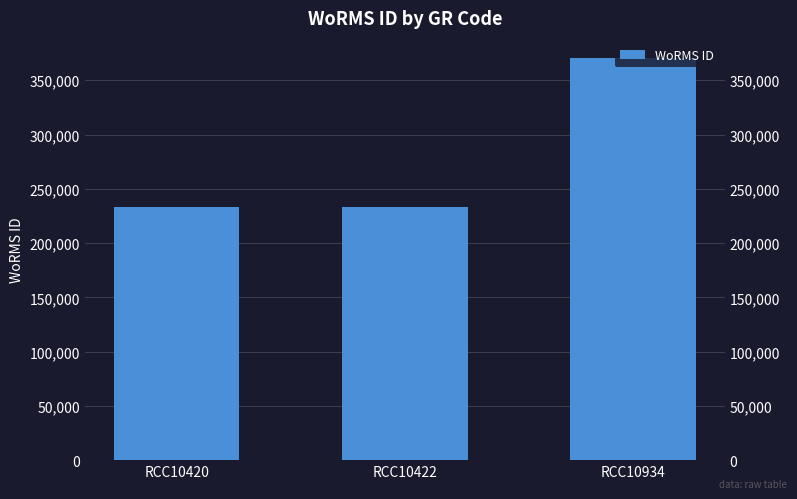

What is the maximum value shown in the chart?

370510